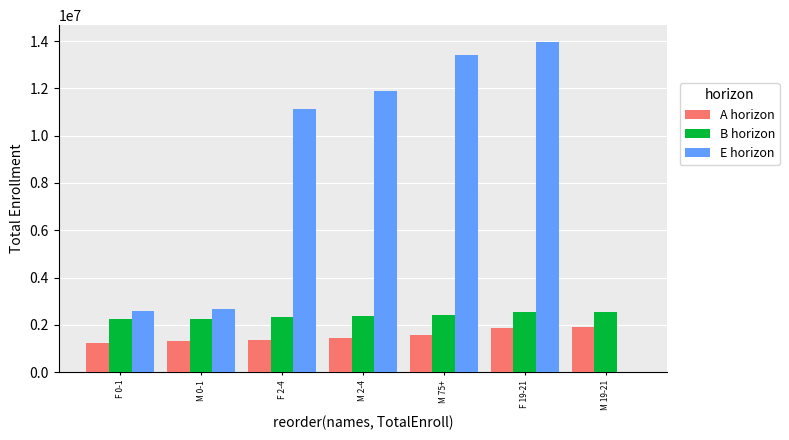

What is the greatest value displayed?

13977391